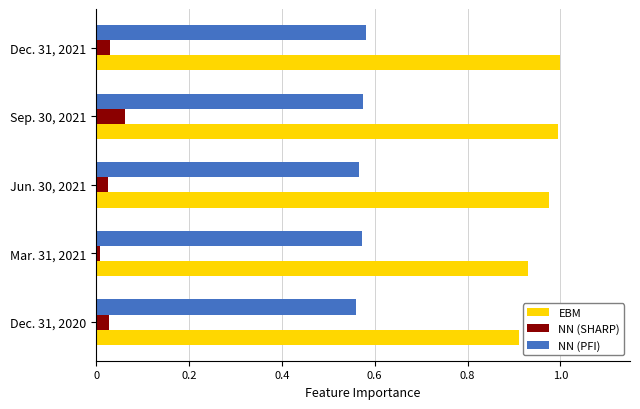

The EBM series shows 0.5 at Jun. 30, 2021. True or false?

False